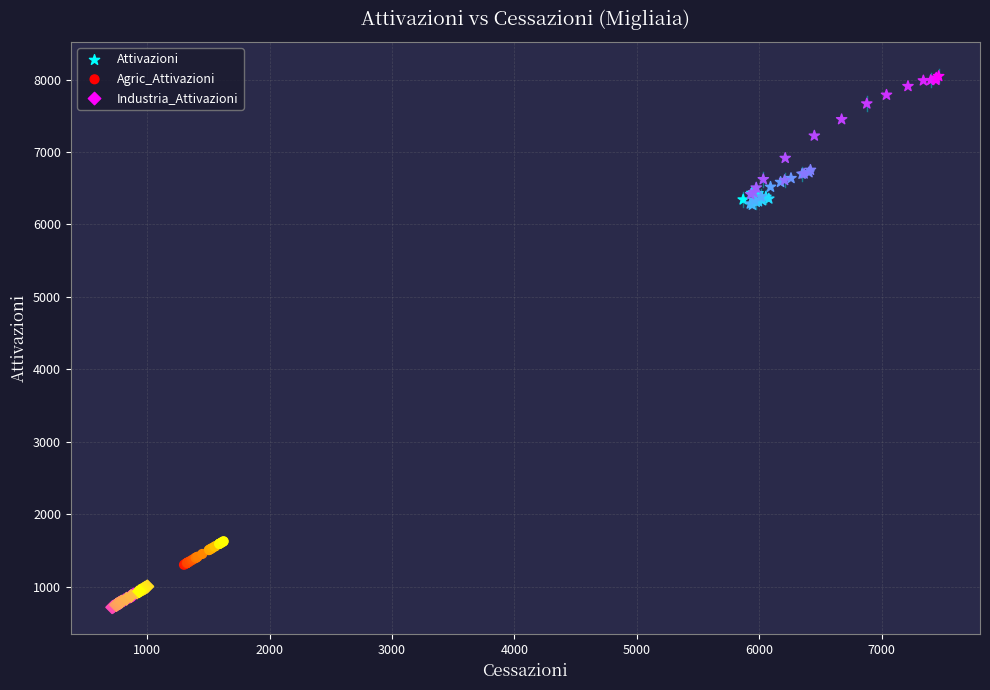

Which series has the widest spread of Y values?

Attivazioni